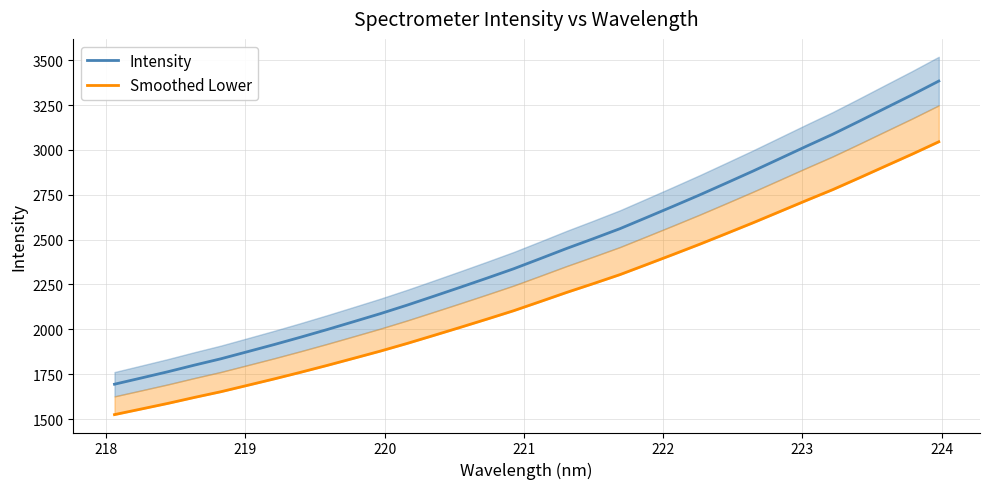

True or false: Smoothed Lower has more than 0 interior local peaks.

False